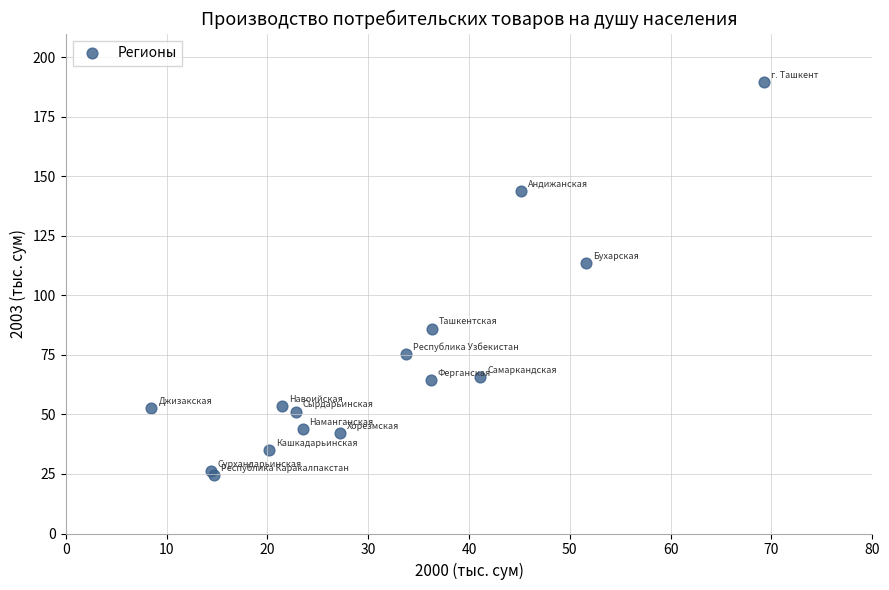

What Y value in the scatter plot is closest to 107?

113.7